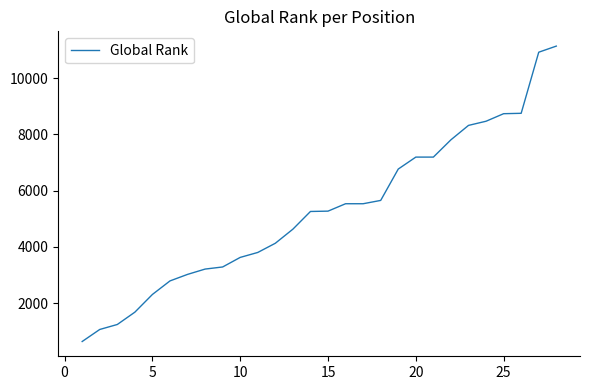

What is the difference between the maximum and minimum values?

10502